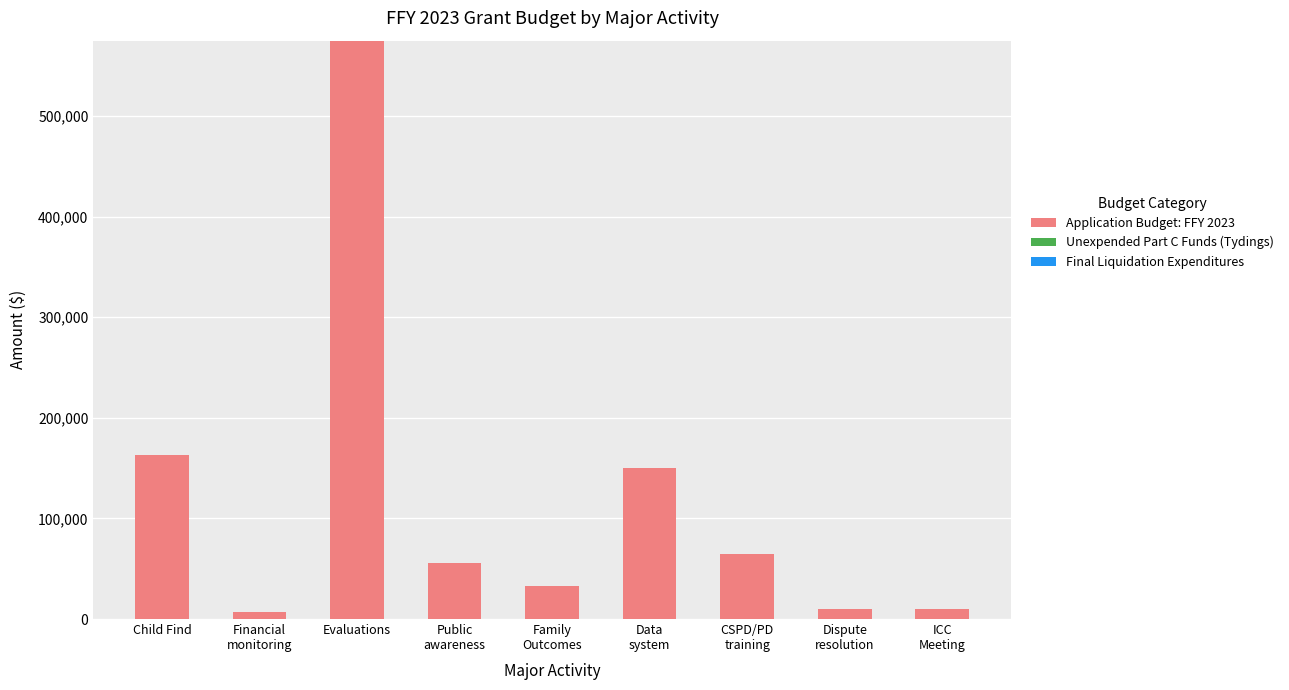

What position from the right is CSPD/PD
training?

3